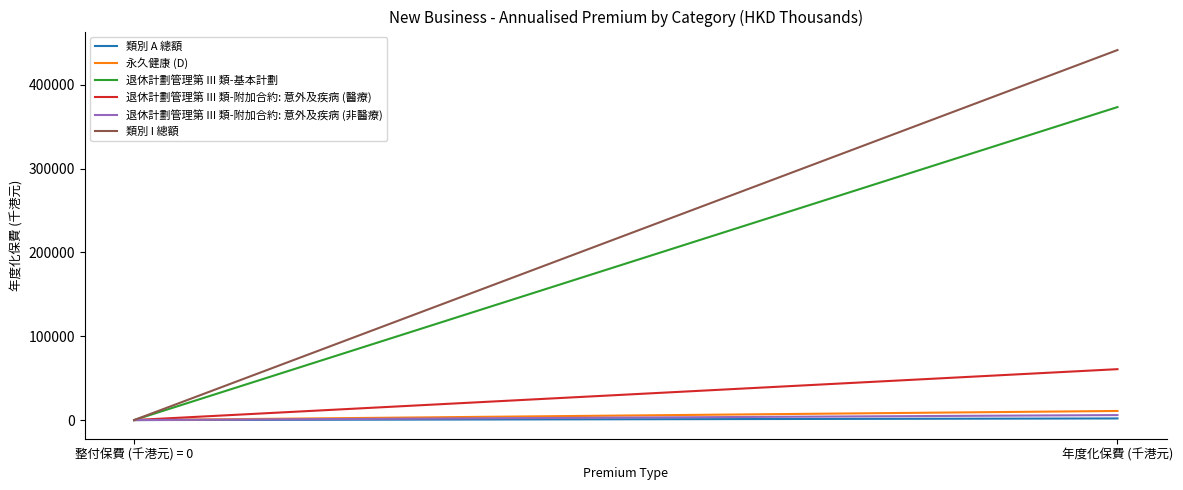

What is the greatest value displayed?

441598